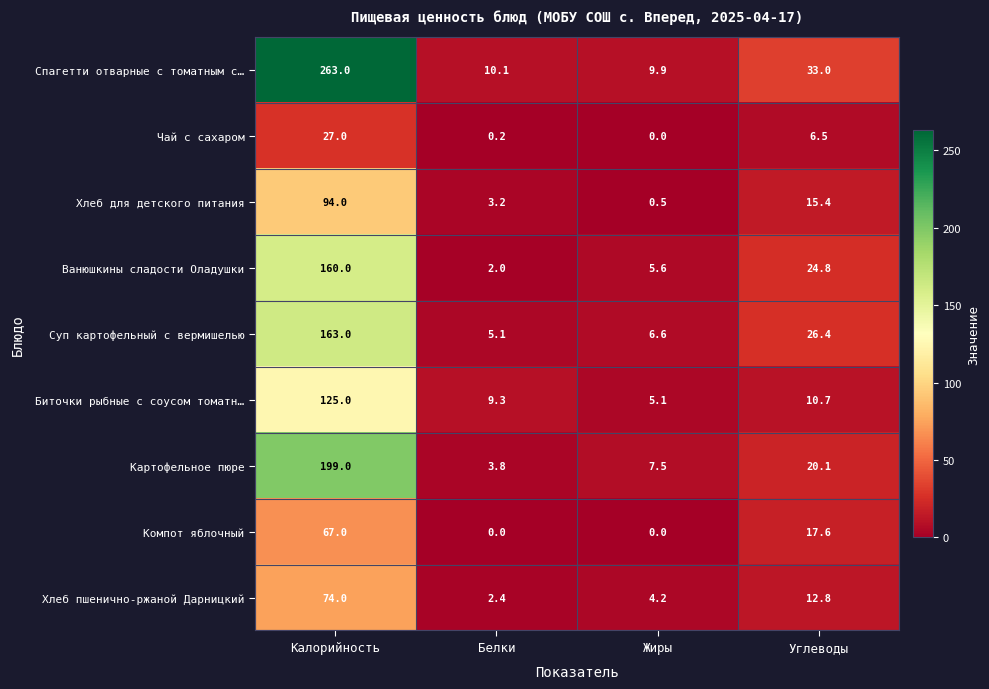

The Суп картофельный с вермишелью series shows 77.0 at Калорийность. True or false?

False